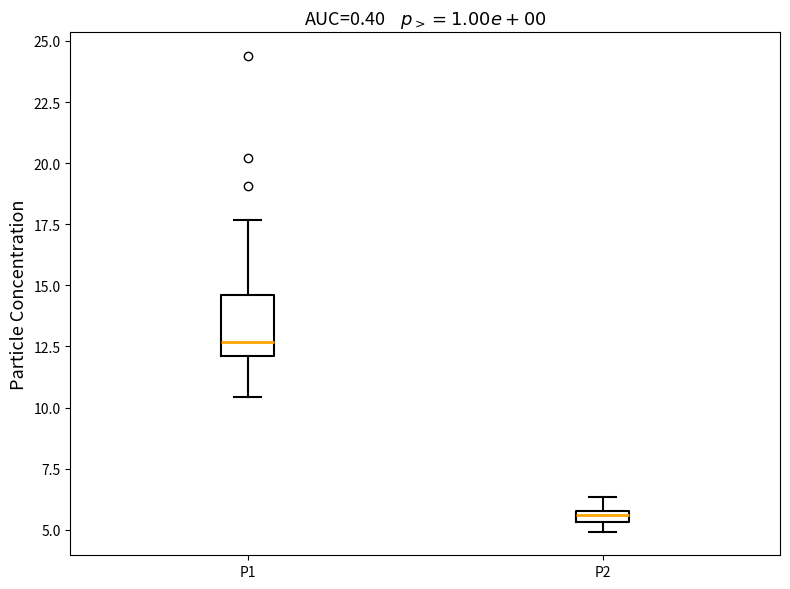

Which box has the lowest median line?

P2